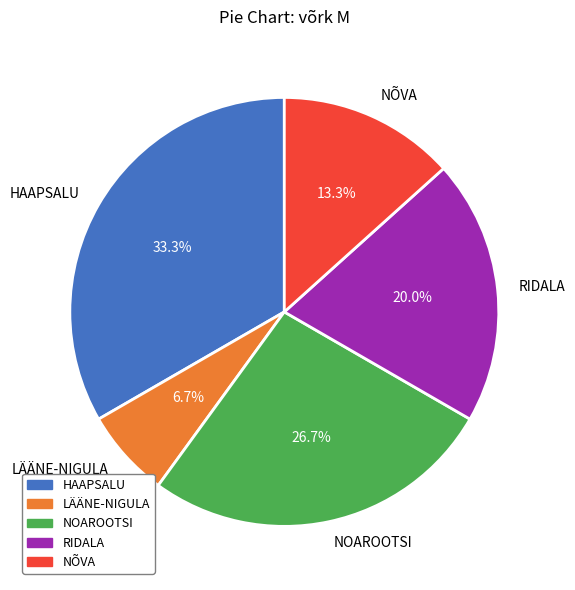

What is the smallest slice in the pie chart?

LÄÄNE-NIGULA